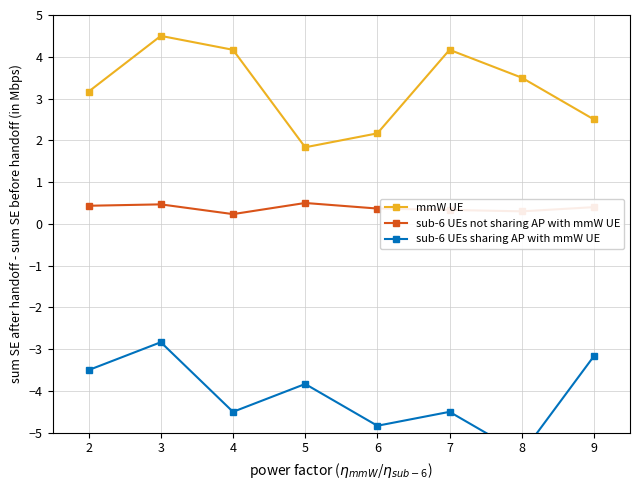

What is the value of the sub-6 UEs sharing AP with mmW UE point at the 5th from the left?

-4.8